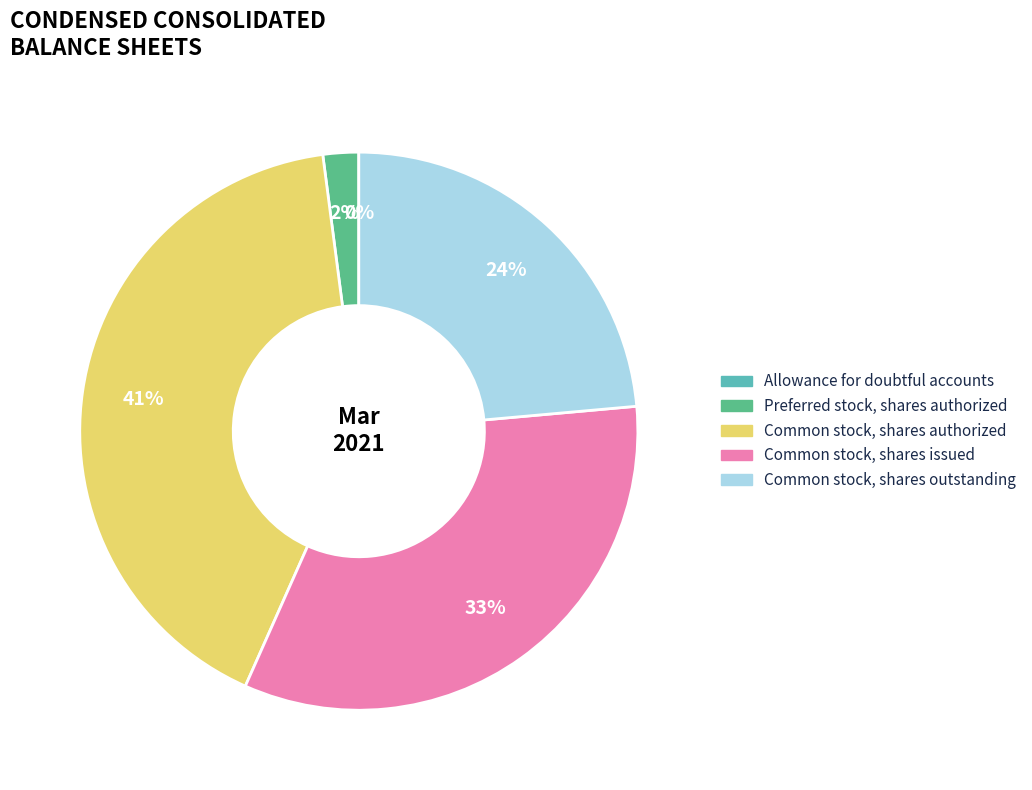

Is the sum of Common stock, shares authorized and Preferred stock, shares authorized greater than half?

No